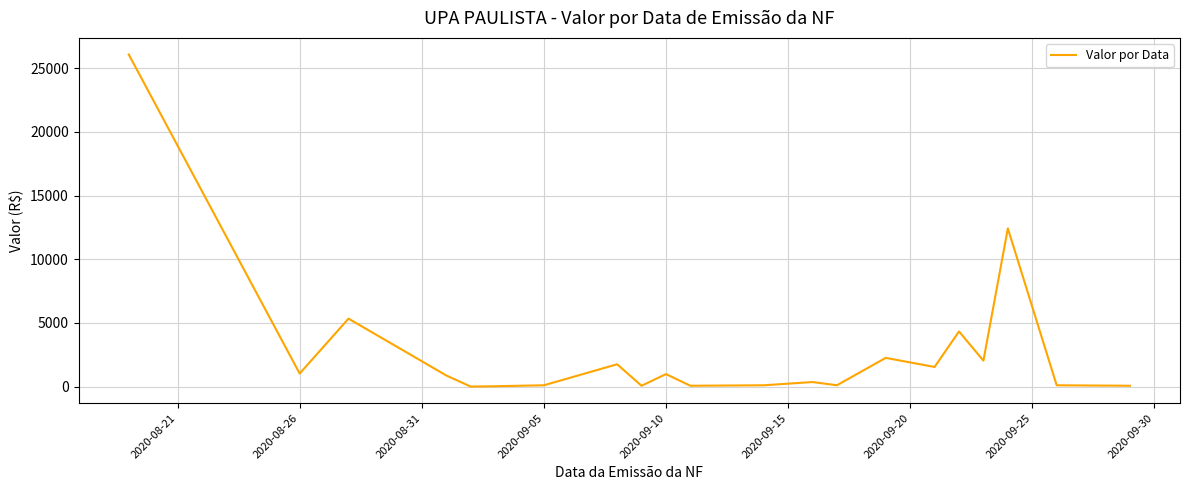

What is the difference between the maximum and minimum values?

26056.4